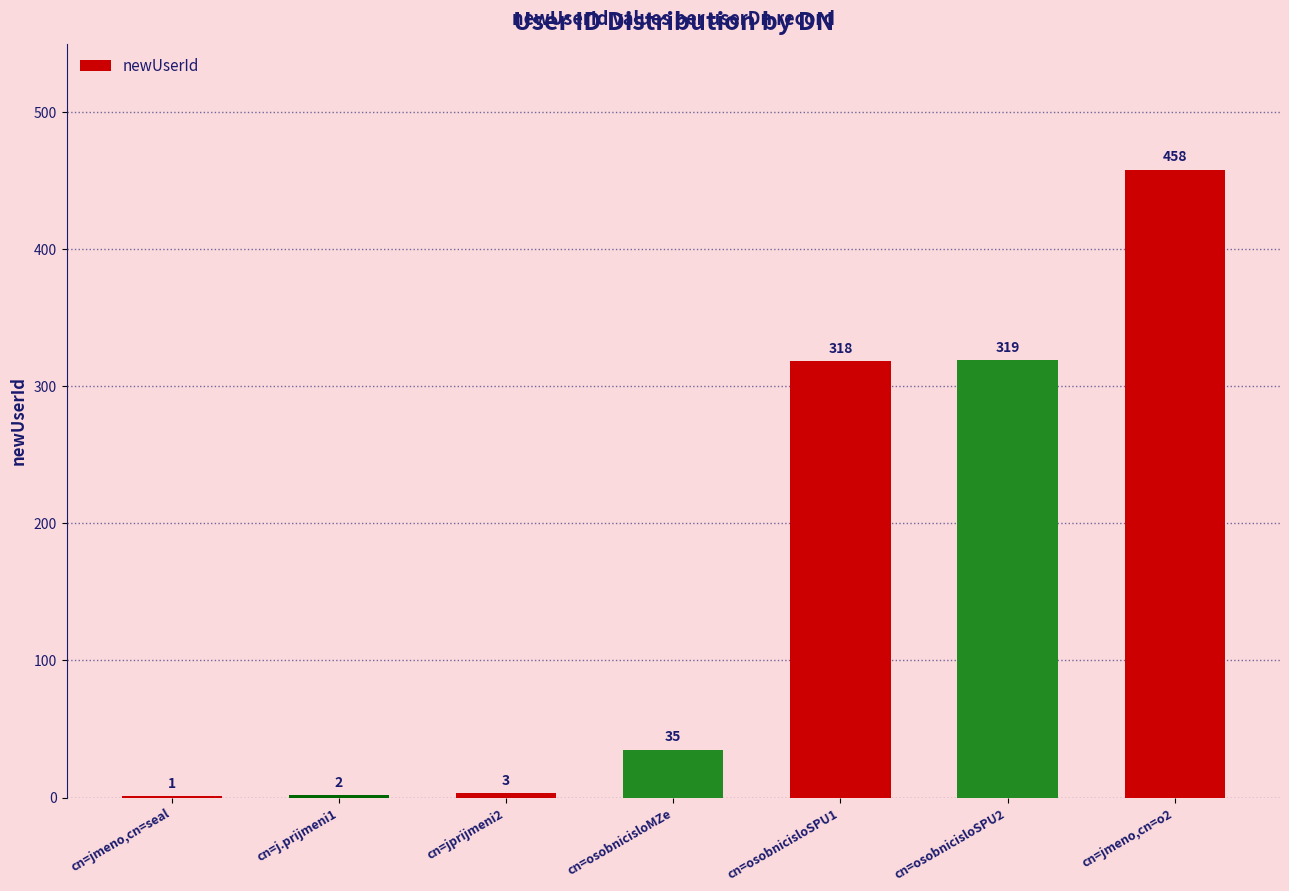

What is the sum of the values at cn=osobnicisloSPU1 and cn=osobnicisloMZe?

353